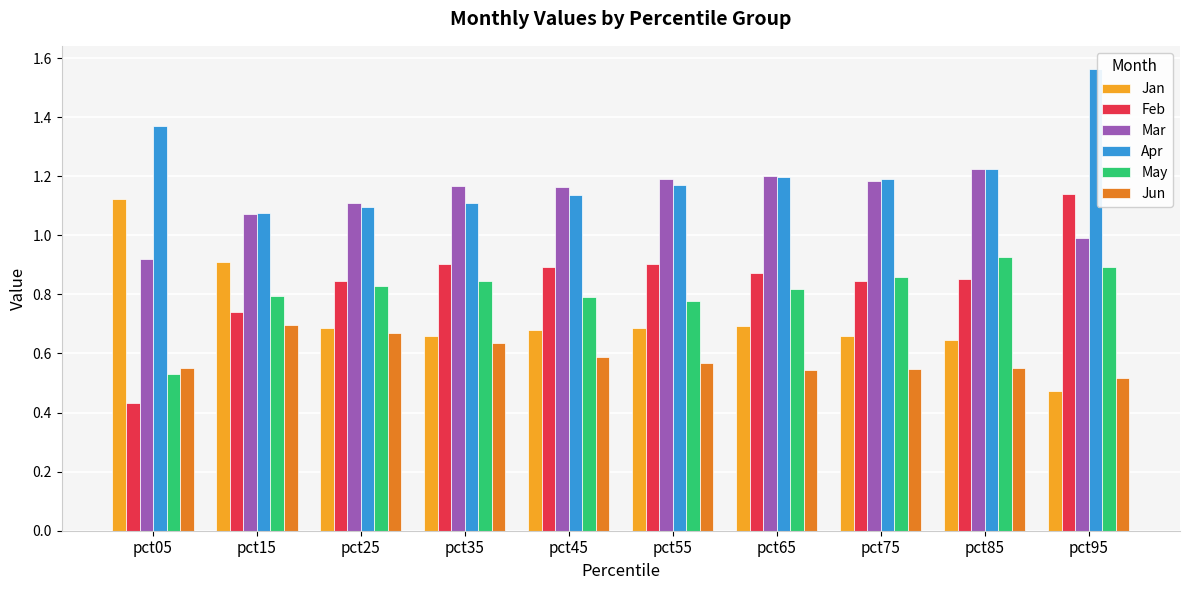

Is the value of Feb at pct05 greater than the value of May at pct35?

No